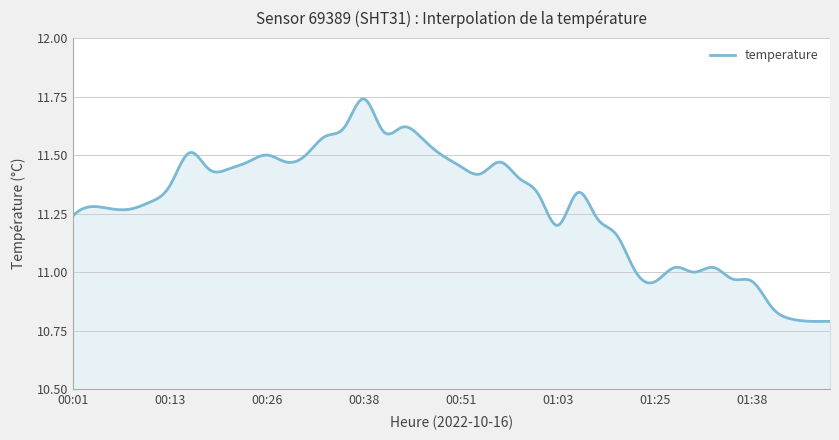

Which label corresponds to the largest value in the chart?

00:38